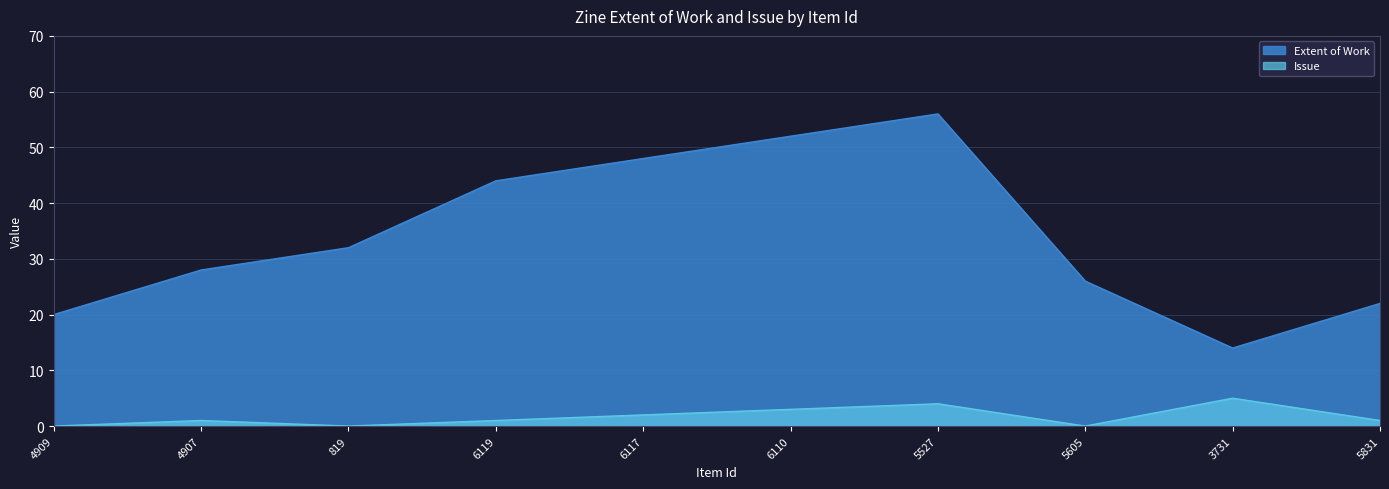

Which series has the widest spread of values?

Extent of Work